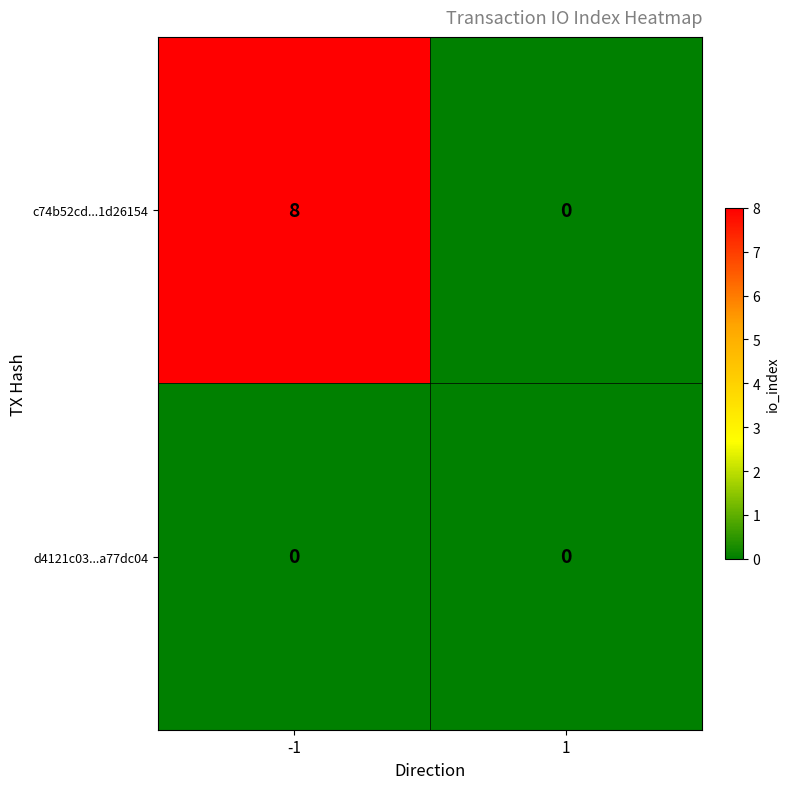

Reading left to right, extract all data points from this chart.

c74b52cd...1d26154: -1=8	1=0
d4121c03...a77dc04: -1=0	1=0